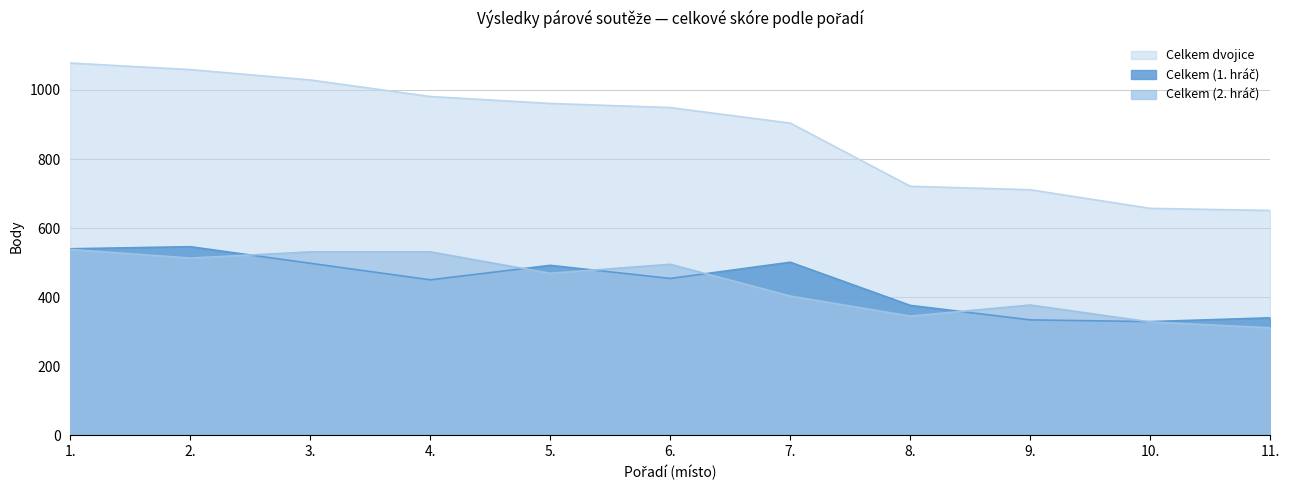

The Celkem (2. hráč) series shows 223 at 5.. True or false?

False